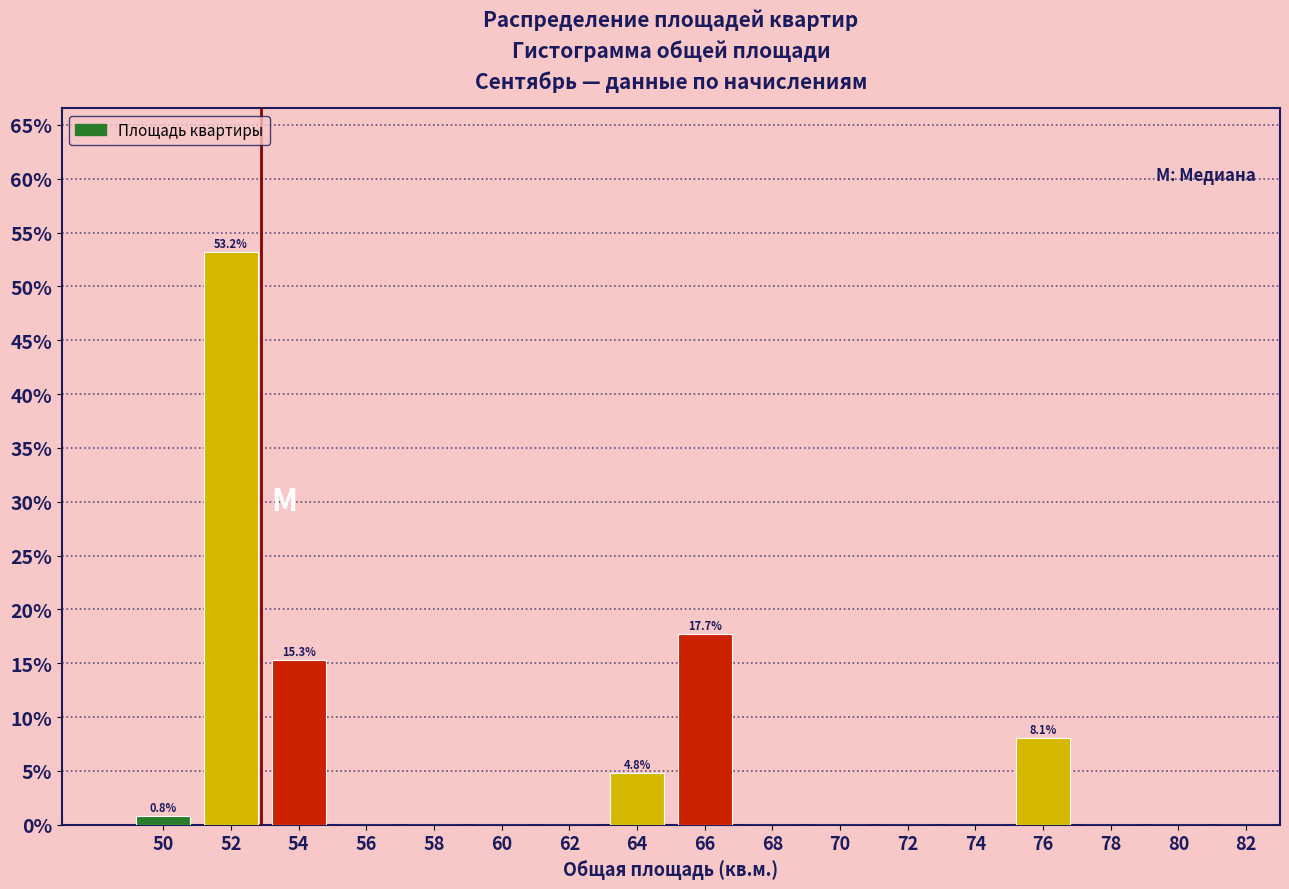

Reading right to left, what are all the values shown in this chart?

82=0.0	80=0.0	78=0.0	76=8.1	74=0.0	72=0.0	70=0.0	68=0.0	66=17.7	64=4.8	62=0.0	60=0.0	58=0.0	56=0.0	54=15.3	52=53.2	50=0.8